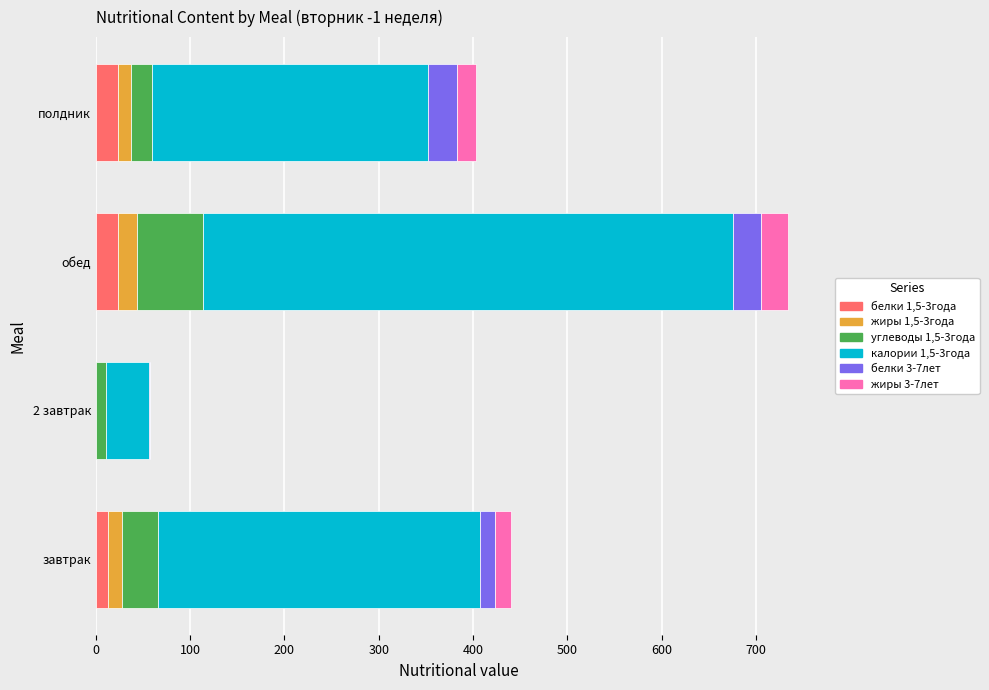

At which category is the sum across all series the highest?

обед